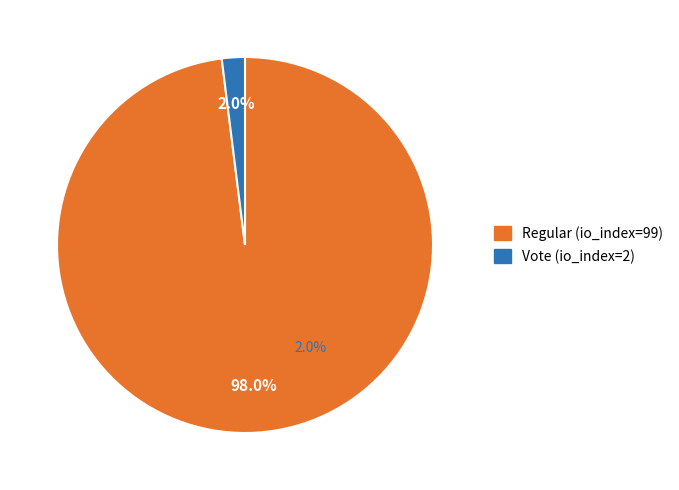

True or false: Vote (io_index=2) accounts for 2% of the total.

True